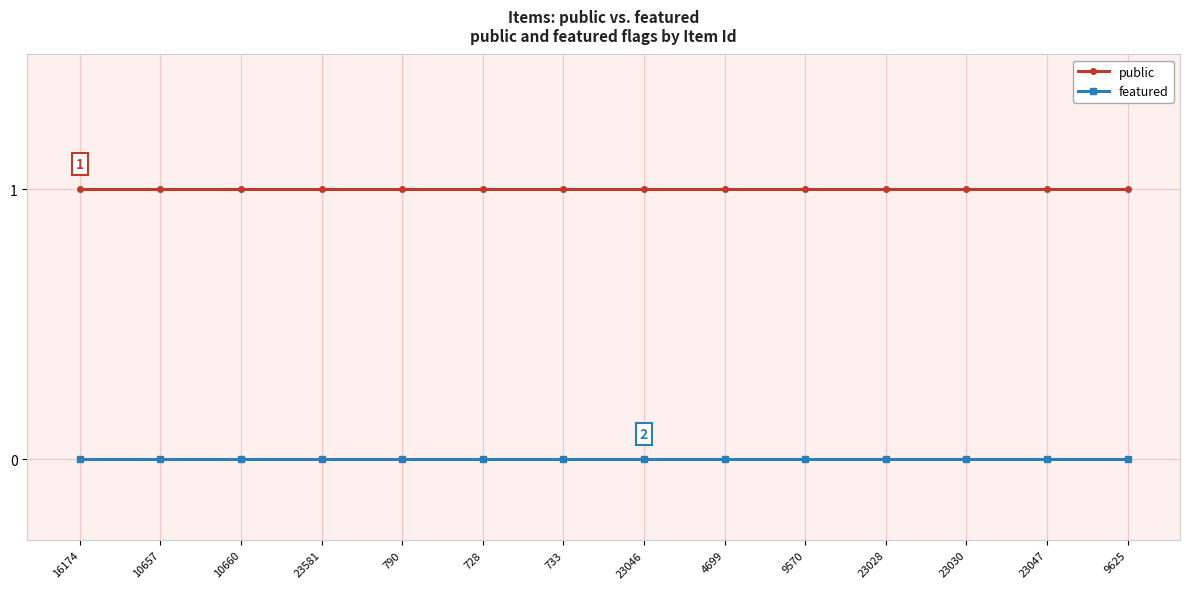

What is the total value across all series at 9570?

1